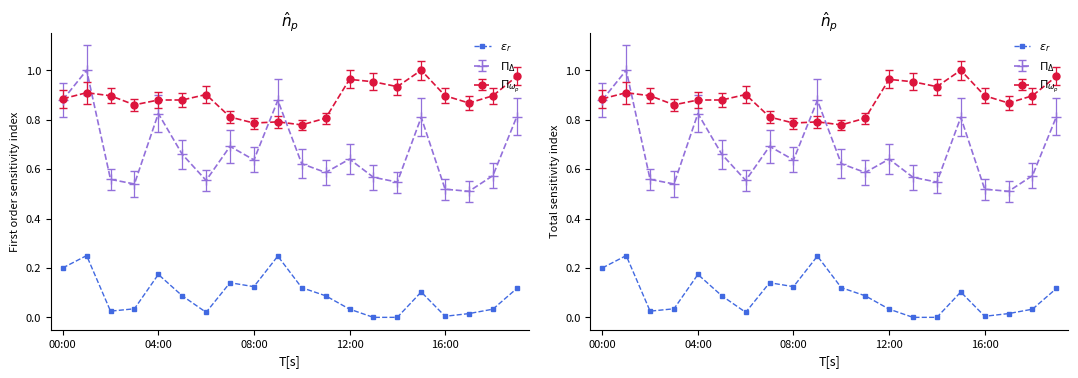

What is the sum of the values at 7 and 12:00?

0.2